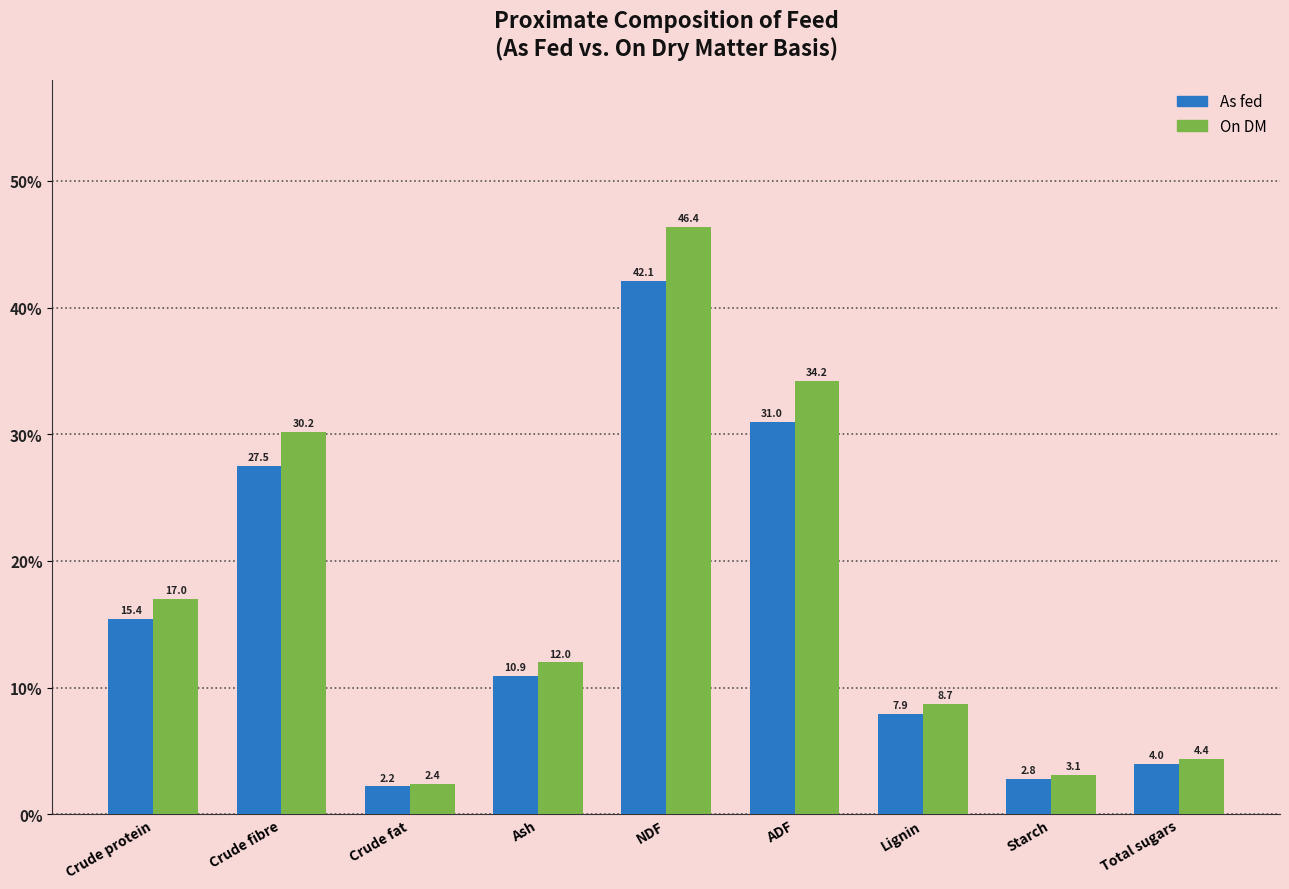

What is the label of the 8th bar from the right?

Crude fibre